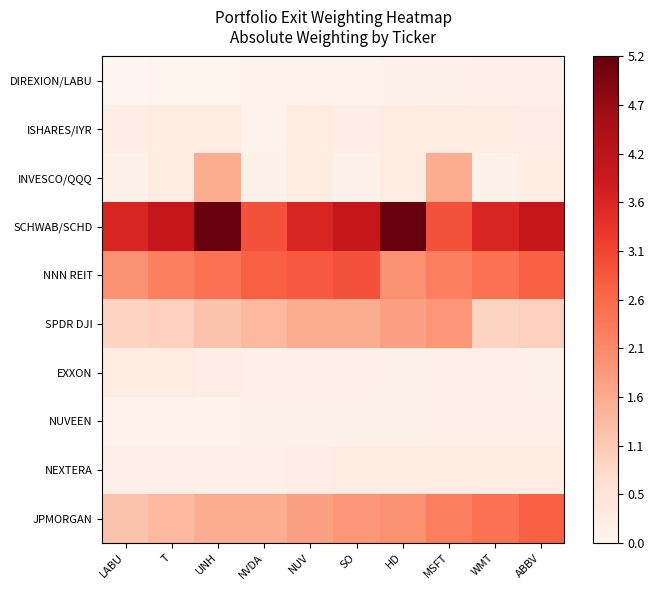

How many categories are shown in the chart?

10